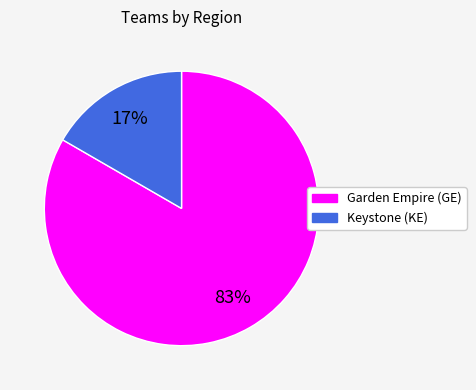

Which category has the biggest portion of the pie?

Garden Empire (GE)